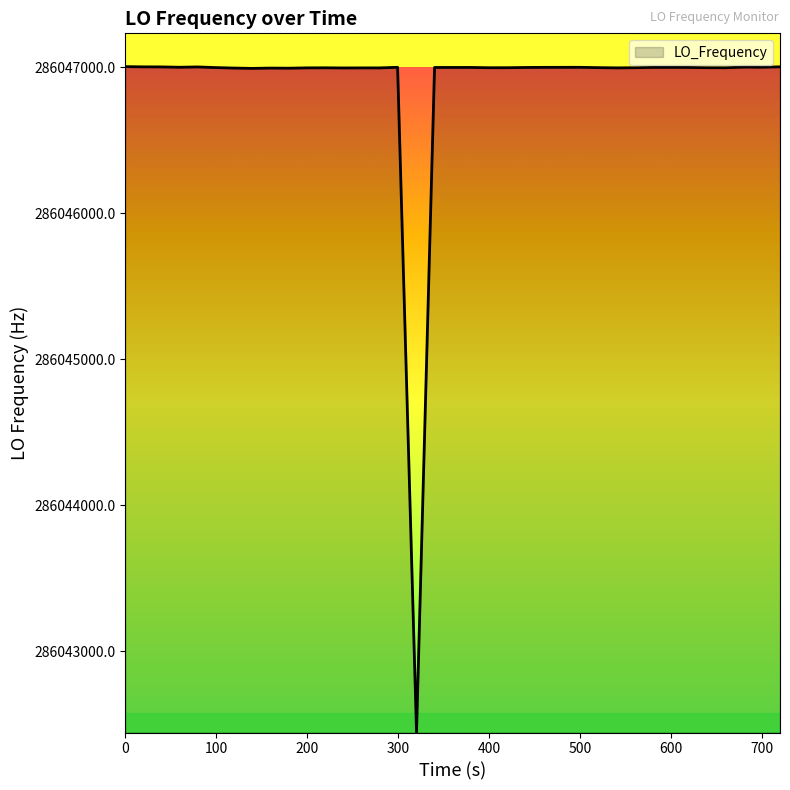

What is the maximum value shown in the chart?

286047005.8